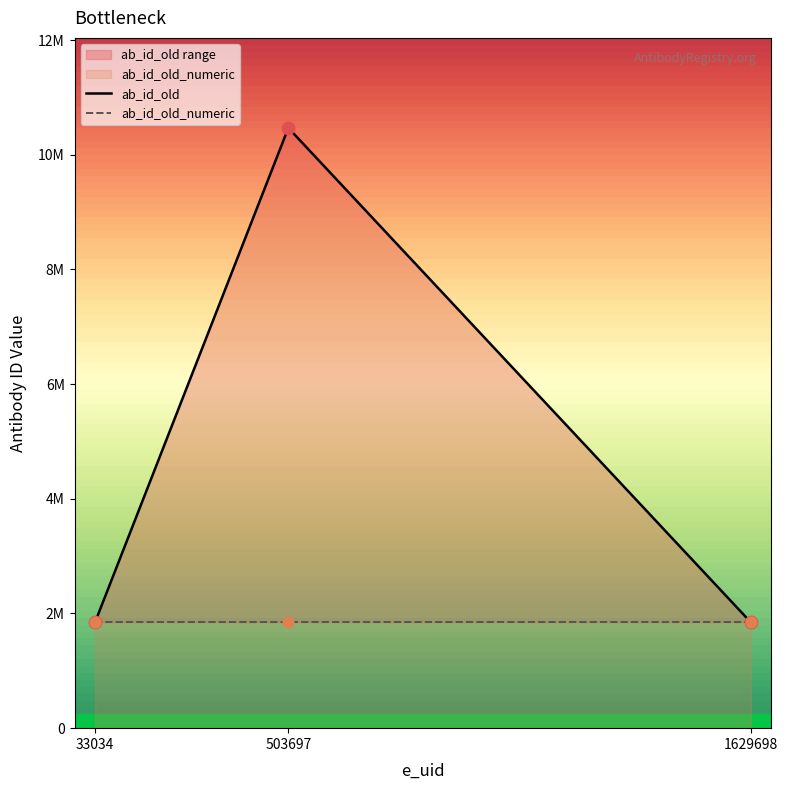

What are all the series names shown in the legend?

ab_id_old, ab_id_old_numeric